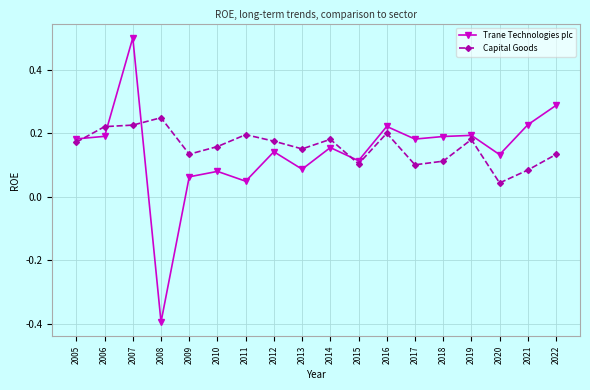

What is the minimum value shown in the chart?

-0.4